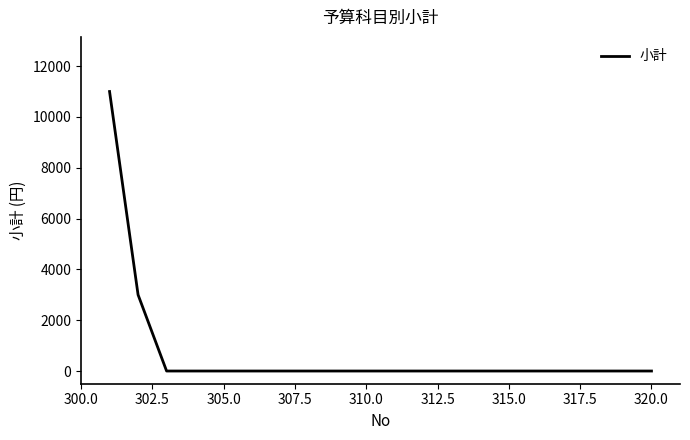

What is the maximum value shown in the chart?

11000